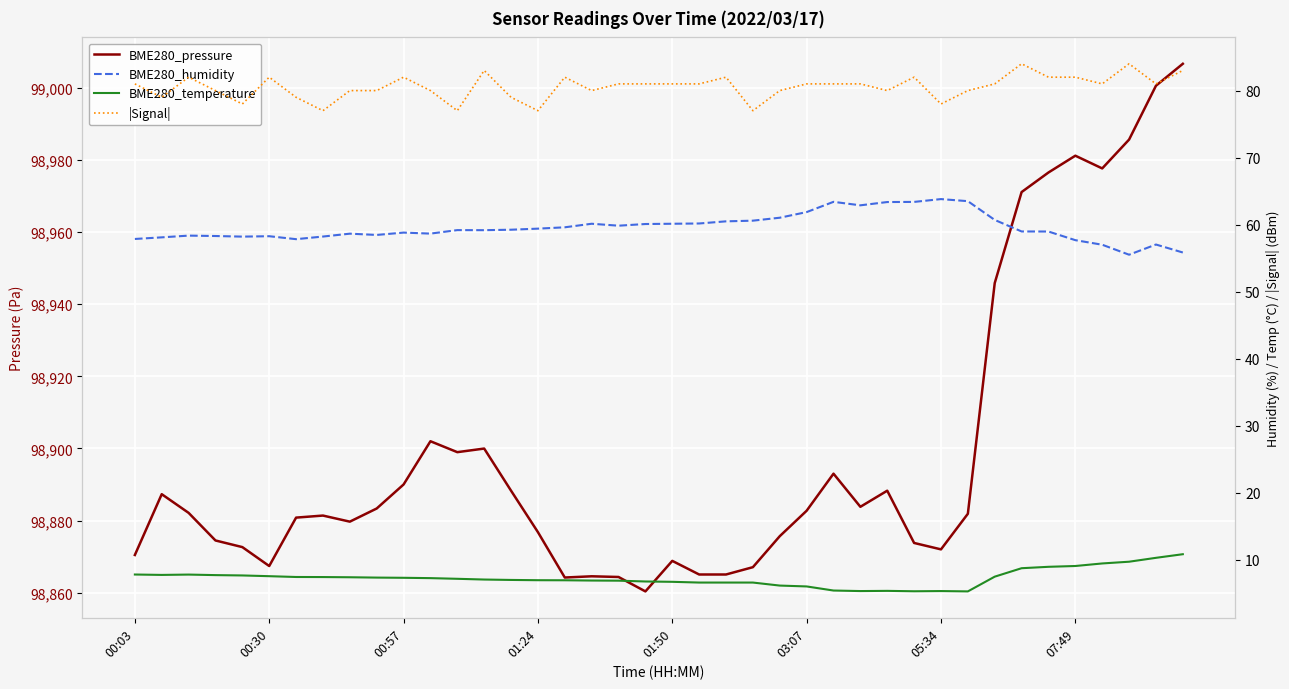

True or false: BME280_temperature and BME280_pressure cross at least once.

False